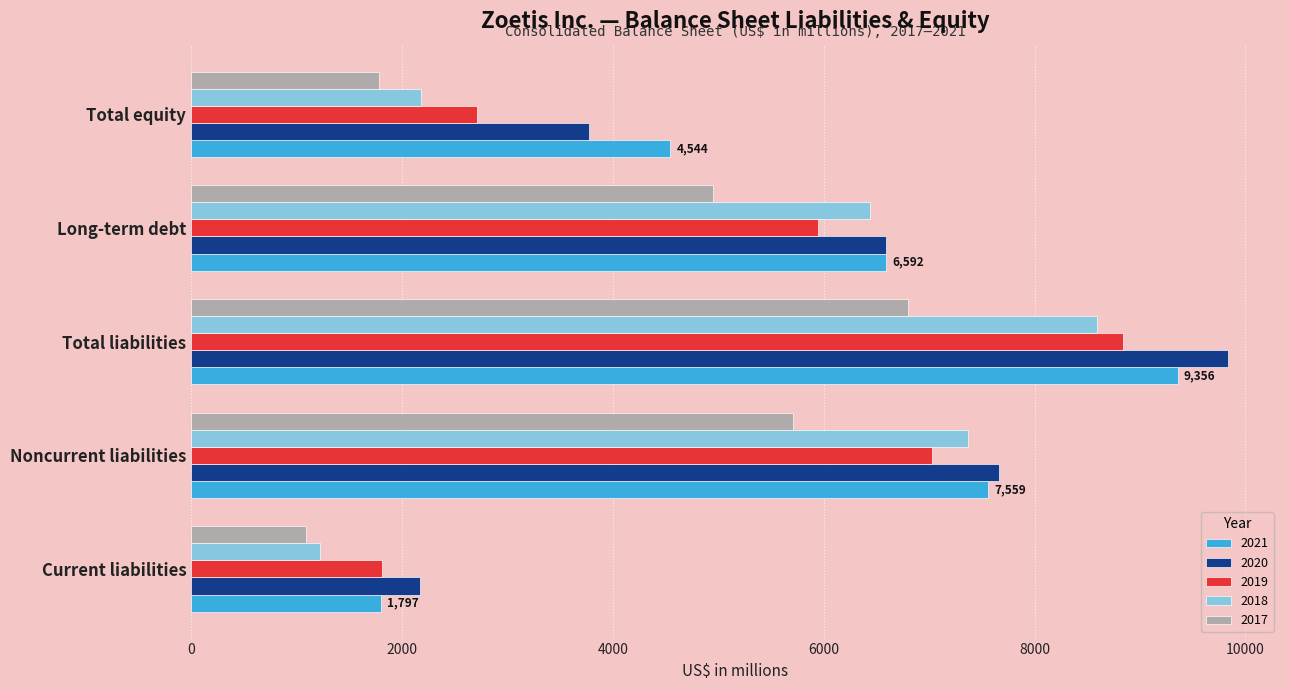

Rank the series at Total equity from lowest to highest value.

2017, 2018, 2019, 2020, 2021